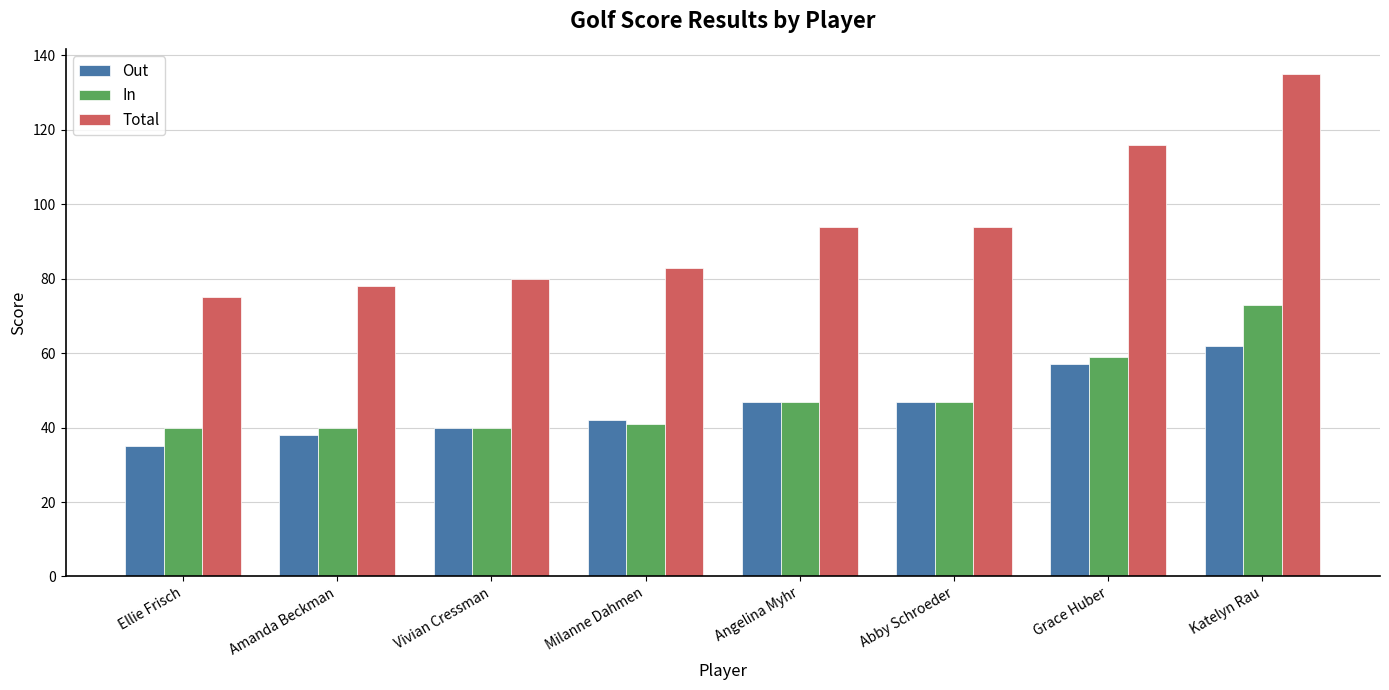

What is the spread (max minus min) of values at Ellie Frisch?

40